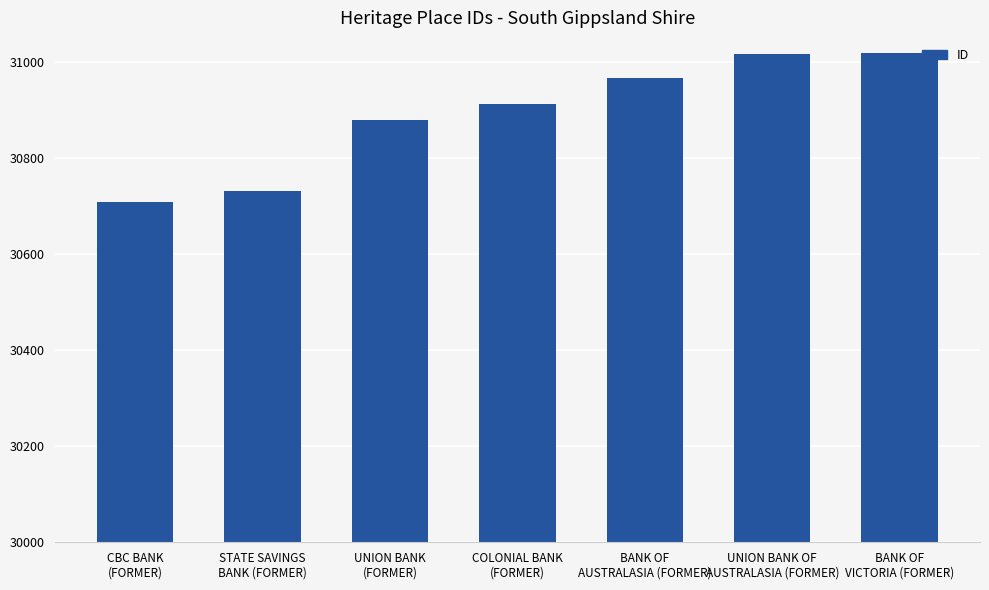

Is it true that the value at UNION BANK
(FORMER) is 30880?

True